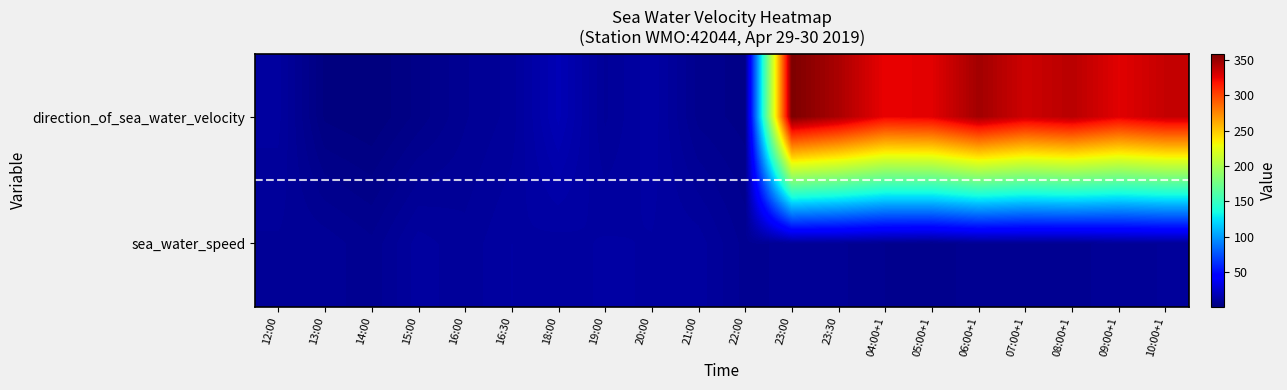

Reading right to left, what are all the values shown in this chart?

direction_of_sea_water_velocity: 10:00+1=336.6	09:00+1=327.7	08:00+1=340.5	07:00+1=333.9	06:00+1=347.2	05:00+1=327.5	04:00+1=325.2	23:30=344.7	23:00=358.6	22:00=4.8	21:00=6.4	20:00=13.5	19:00=9.4	18:00=18.5	16:30=10.2	16:00=8.1	15:00=4.6	14:00=1.3	13:00=2.4	12:00=11.6
sea_water_speed: 10:00+1=9.7	09:00+1=9.4	08:00+1=7.5	07:00+1=8.0	06:00+1=8.0	05:00+1=5.7	04:00+1=6.9	23:30=8.7	23:00=8.8	22:00=7.8	21:00=11.8	20:00=12.4	19:00=12.7	18:00=11.9	16:30=12.5	16:00=10.2	15:00=11.8	14:00=7.3	13:00=9.2	12:00=9.5